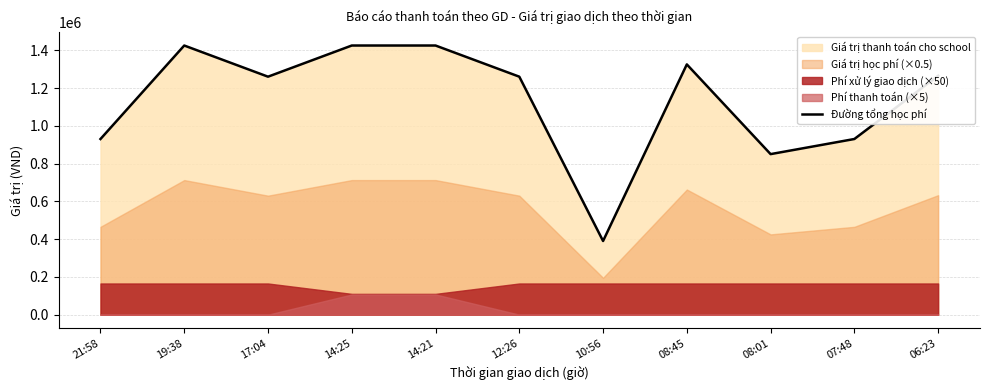

How many lines are shown in the chart?

1